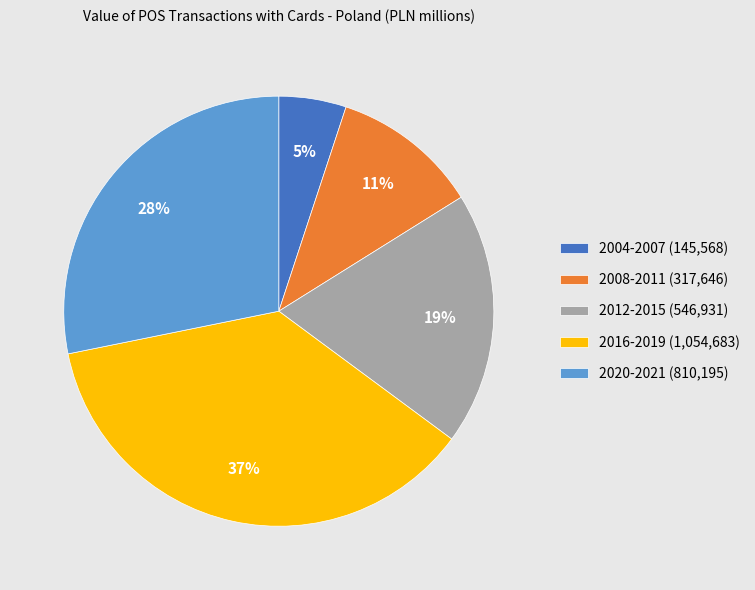

How many slices are in this pie chart?

5